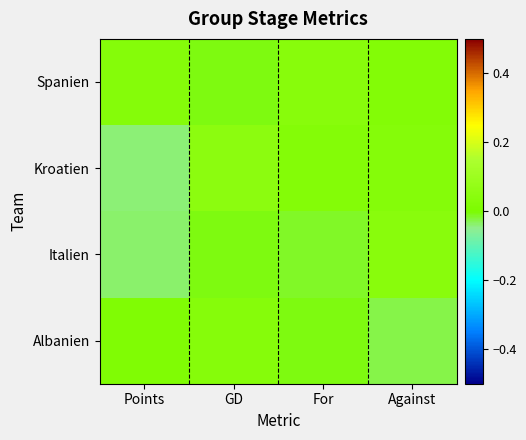

Which series changed the most between GD and For?

Spanien